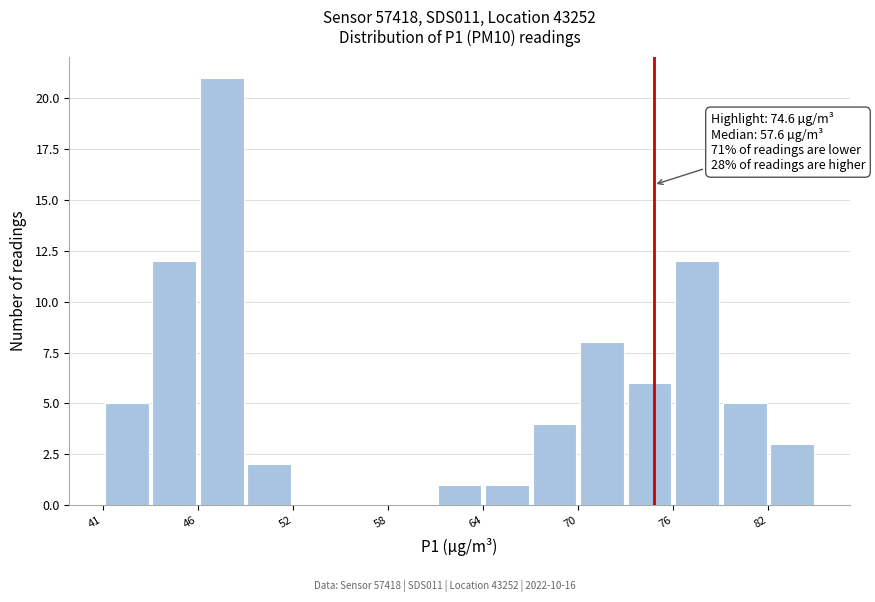

Read against the x-axis, roughly where is the centre of the tallest bar?

48